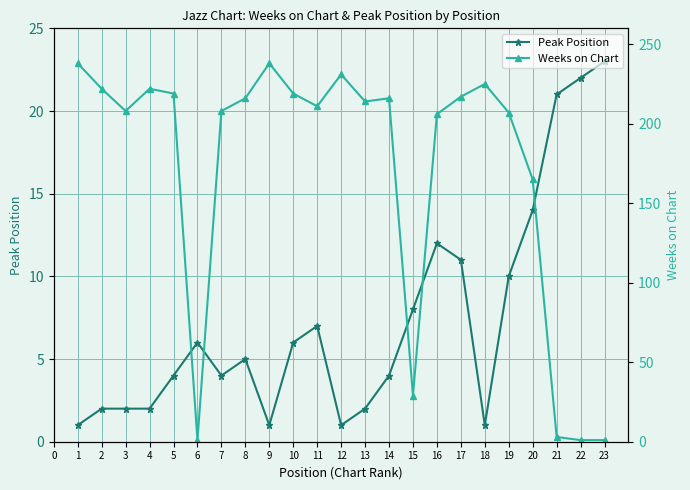

What are all the series names shown in the legend?

Peak Position, Weeks on Chart